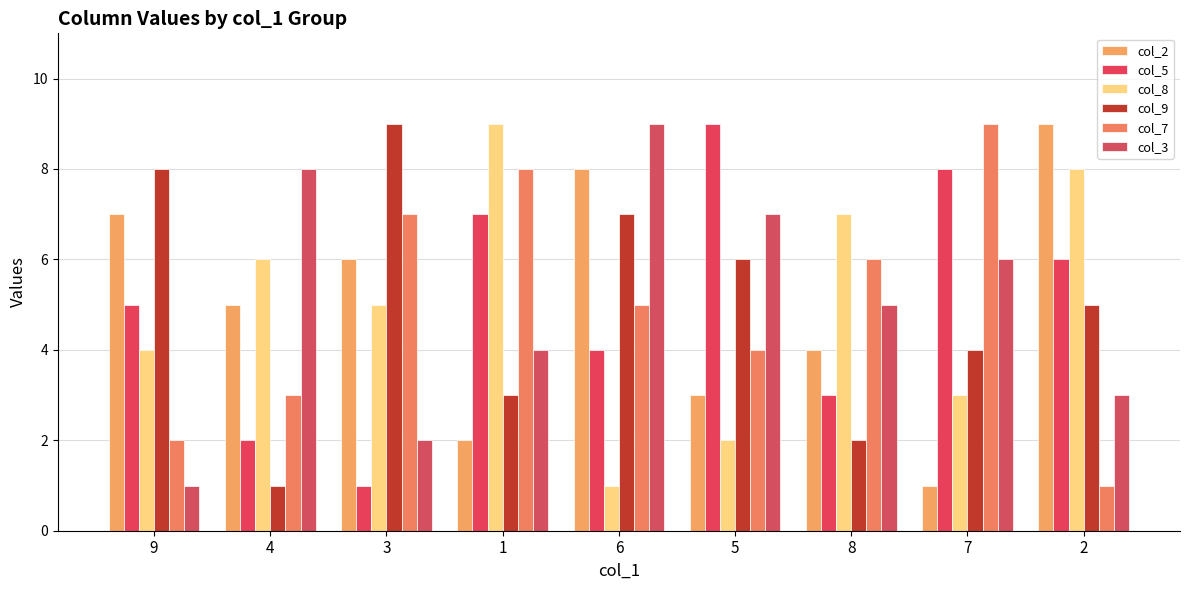

At which label does col_7 first exceed 5?

3